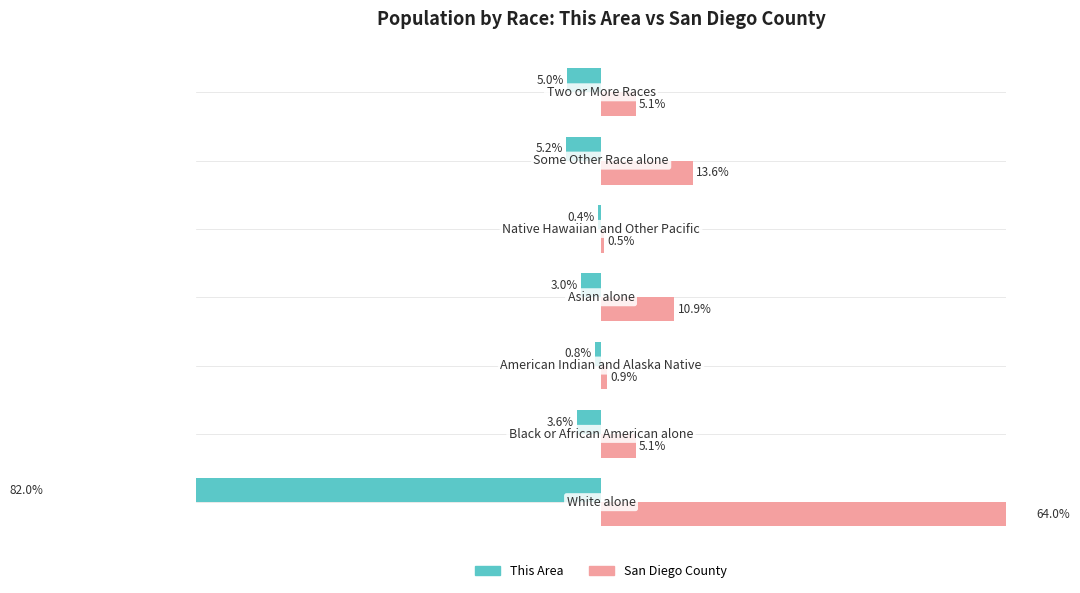

How many bars are there in total?

14